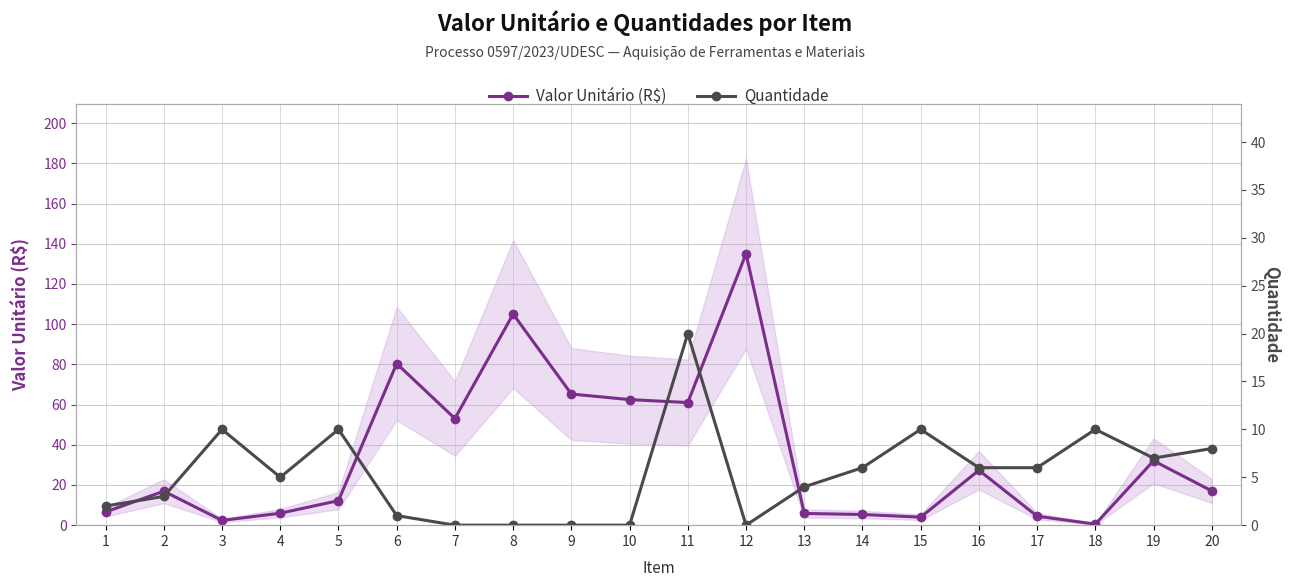

How many interior local valleys does the Valor Unitário (R$) series have?

5